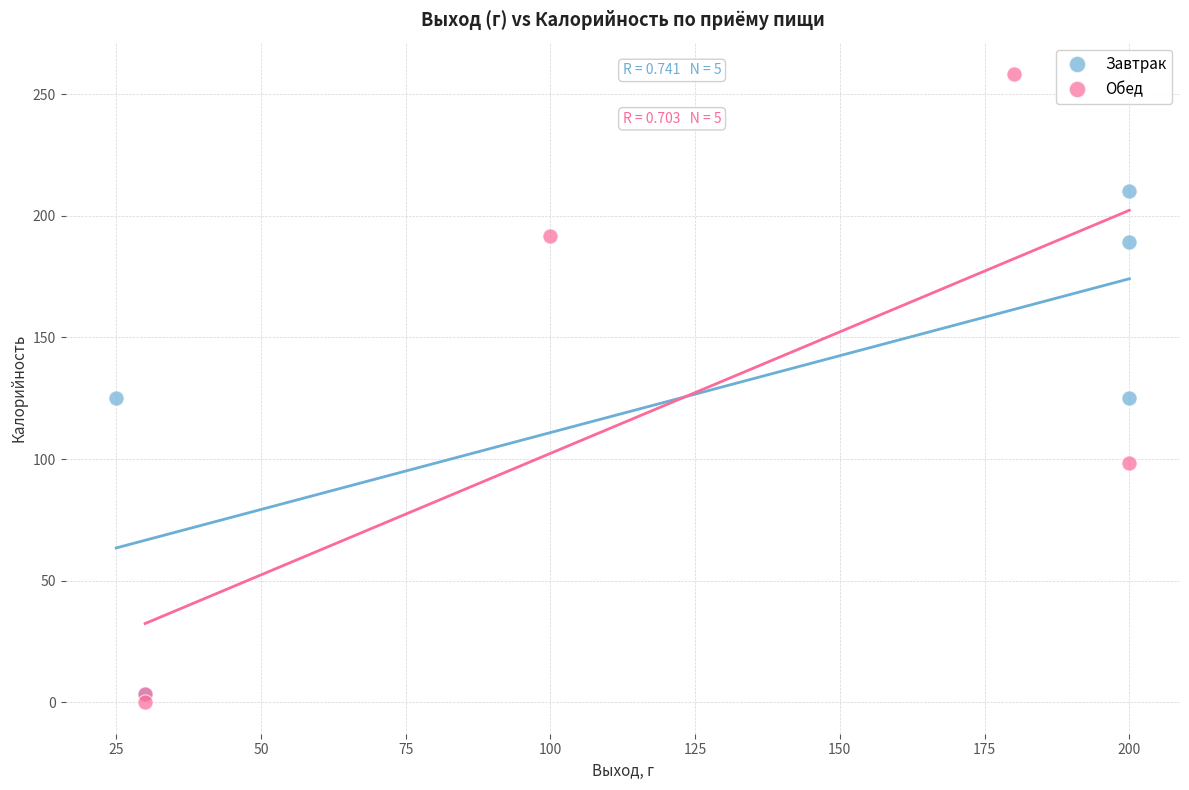

What are all the series names shown in the legend?

Завтрак, Обед